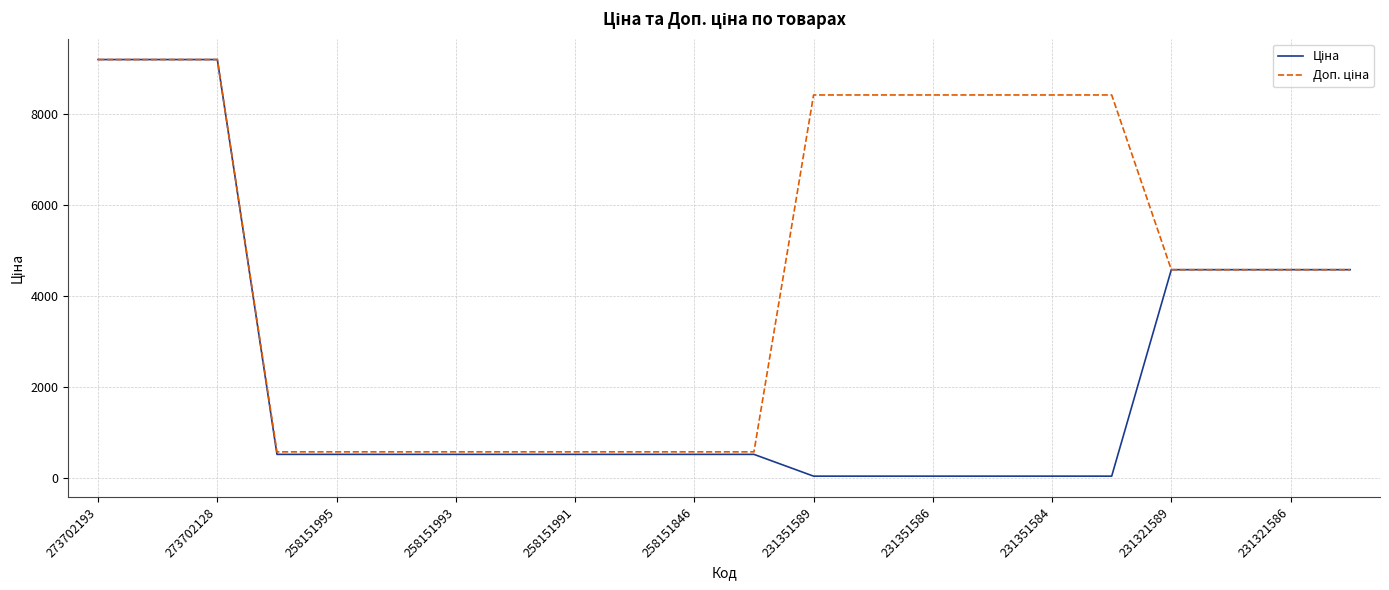

What is the maximum value shown in the chart?

9185.9